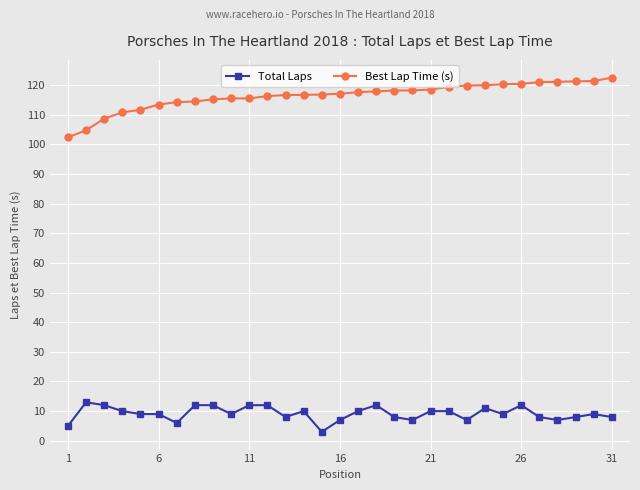

How many distinct data groups are displayed?

2